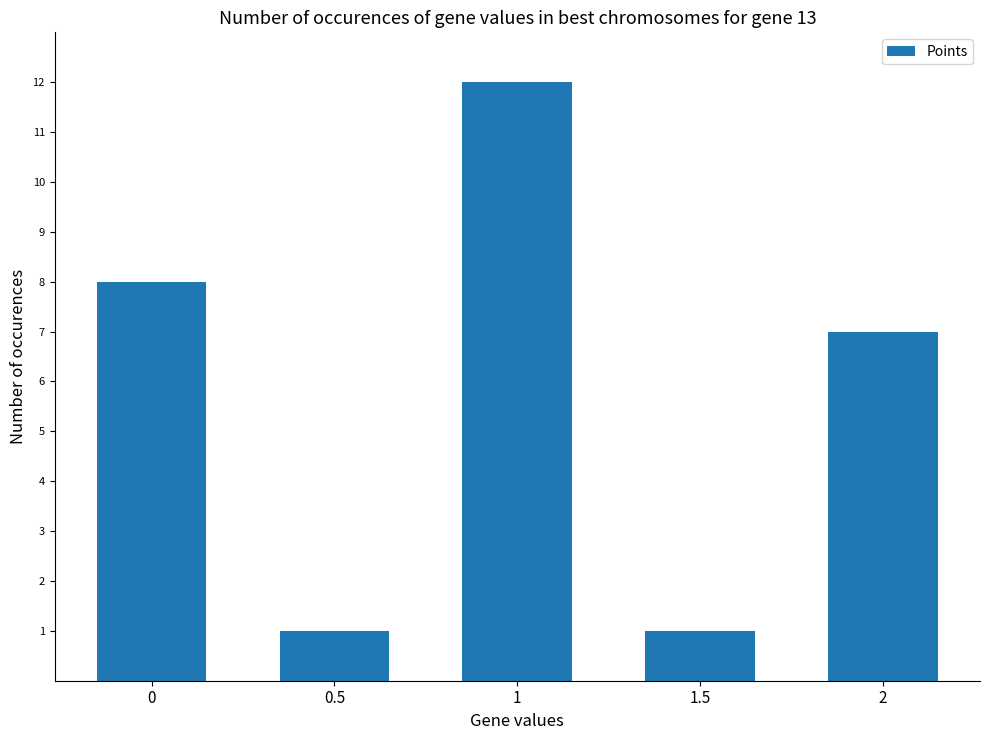

What is the label of the 5th bar from the left?

2